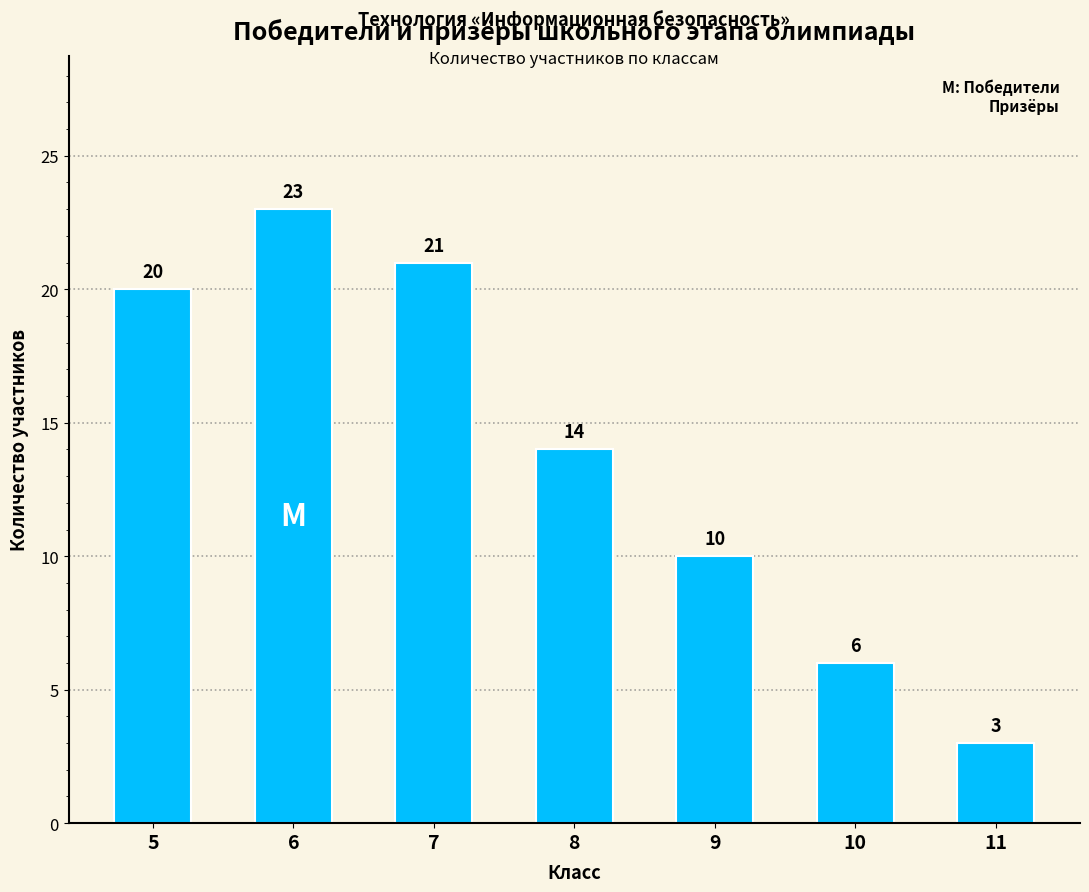

Between 8 and 6, which is larger?

6